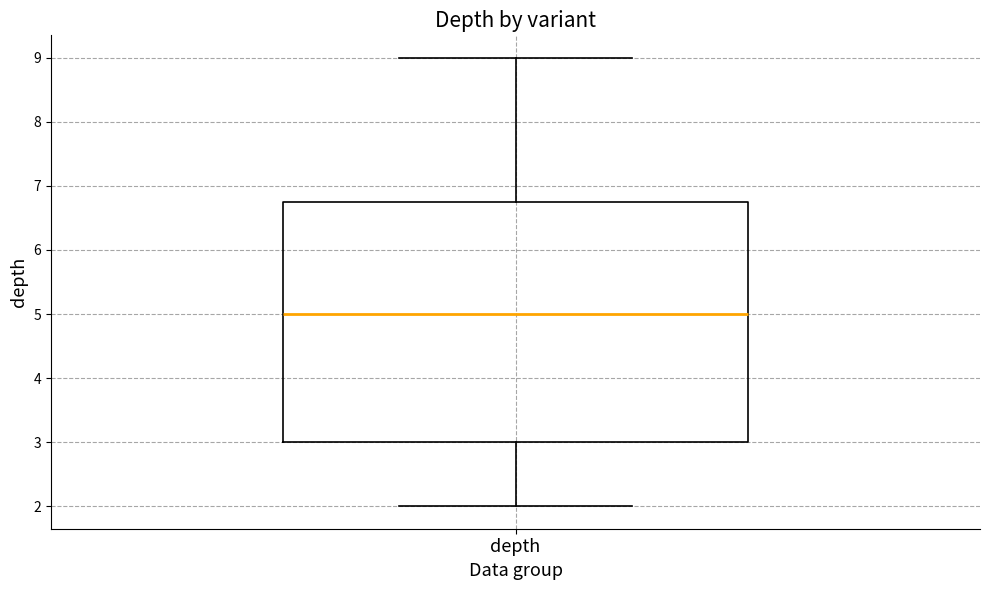

Transcribe this box plot: give where the median line is, the range the box spans, and where the two whiskers end, as read against the y-axis. The values are not printed on the chart, so give them approximately, as read against the axis.

median 5.0, box 3.0 to 6.8, whiskers 2.0 to 9.0